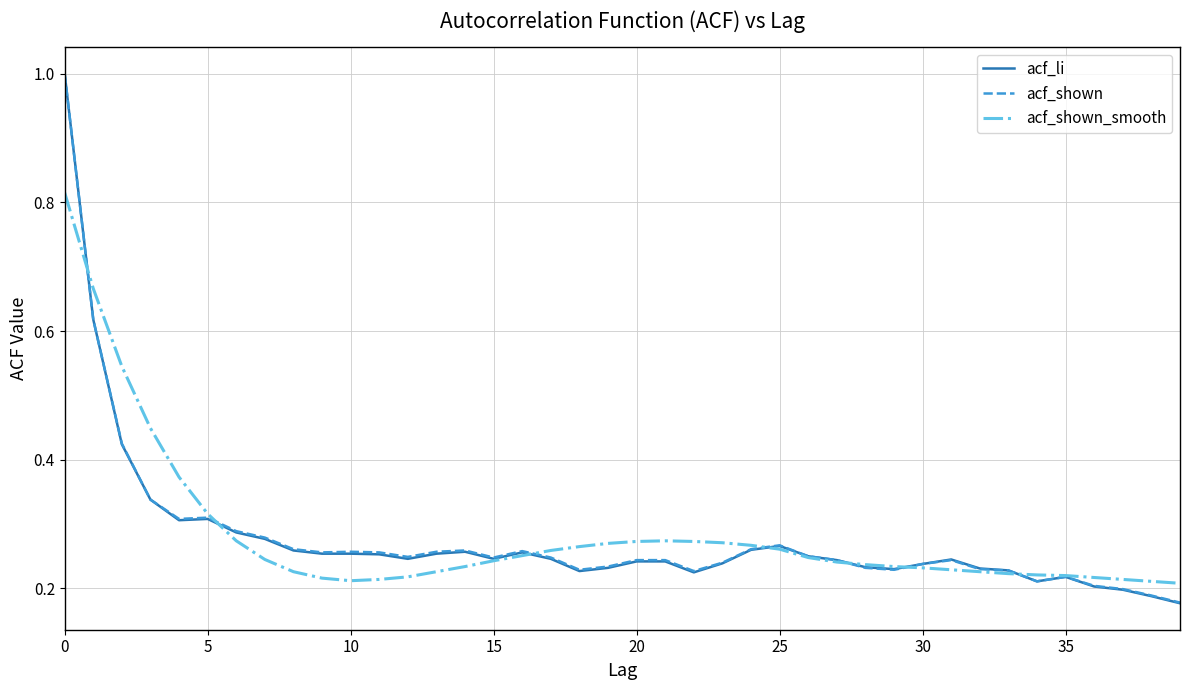

What is the highest value of the acf_shown series?

1.0